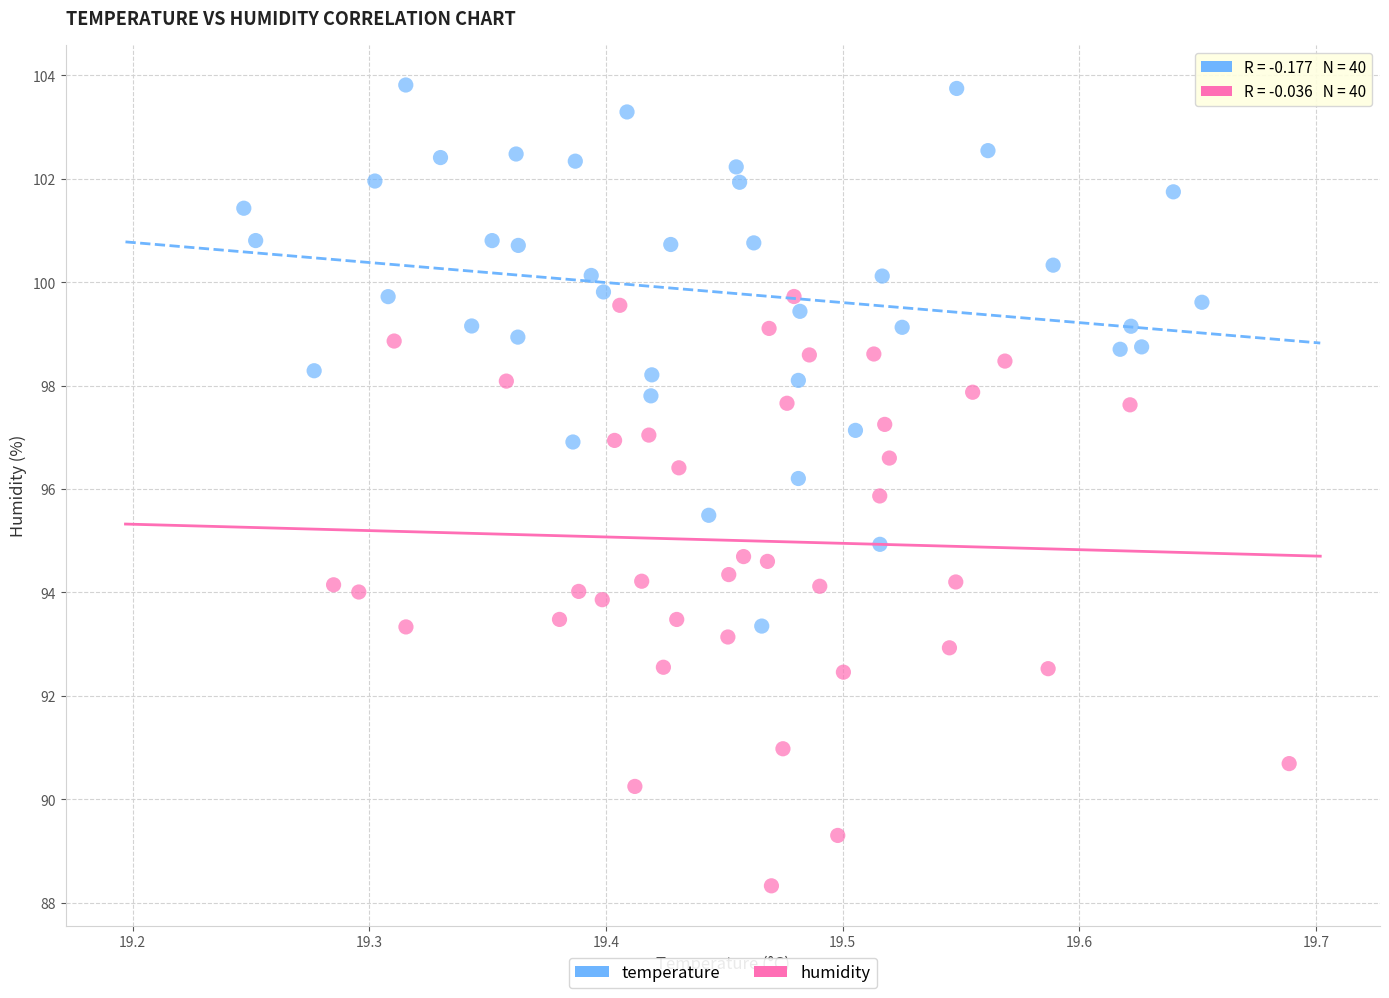

Which series has the largest Y range (max minus min)?

humidity